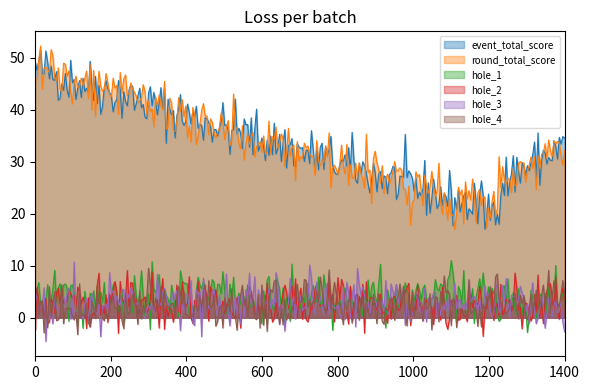

At -6, list the series in order from smallest to largest.

hole_2, hole_4, hole_1, hole_3, event_total_score, round_total_score